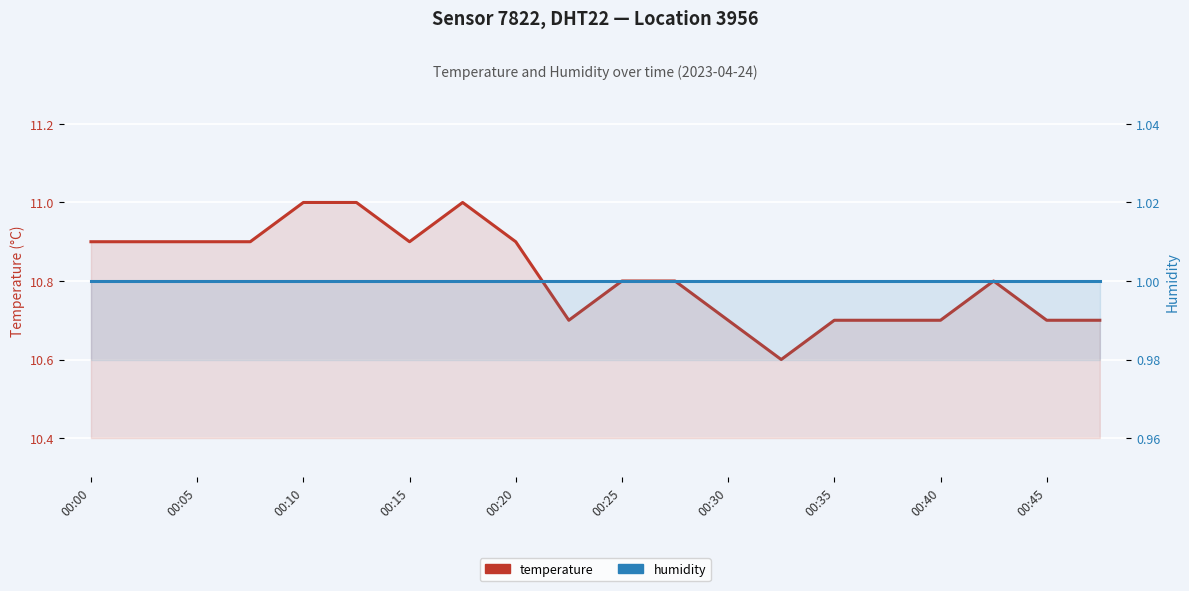

Is it true that temperature equals 14.8 at 00:30?

False